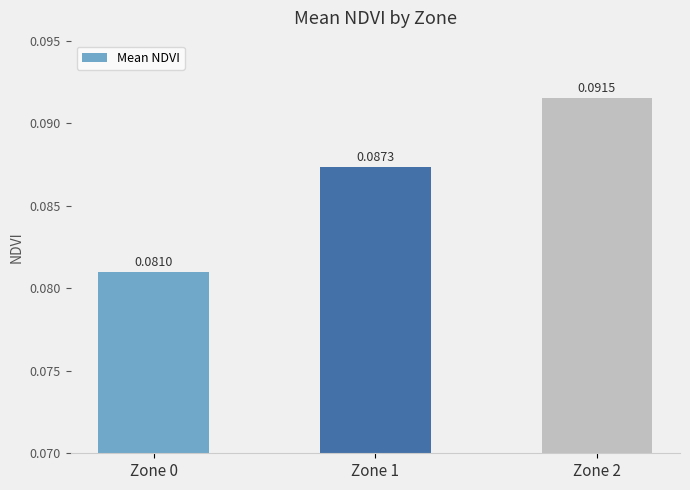

Rank the categories by value from lowest to highest.

Zone 0, Zone 1, Zone 2